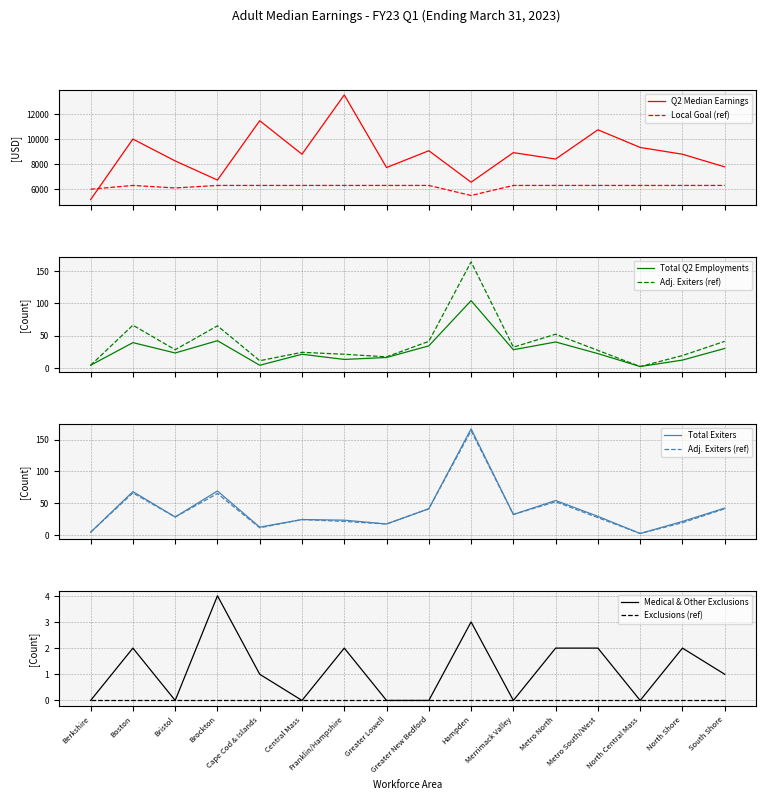

What is the minimum value for Local Goal (ref)?

5500.0